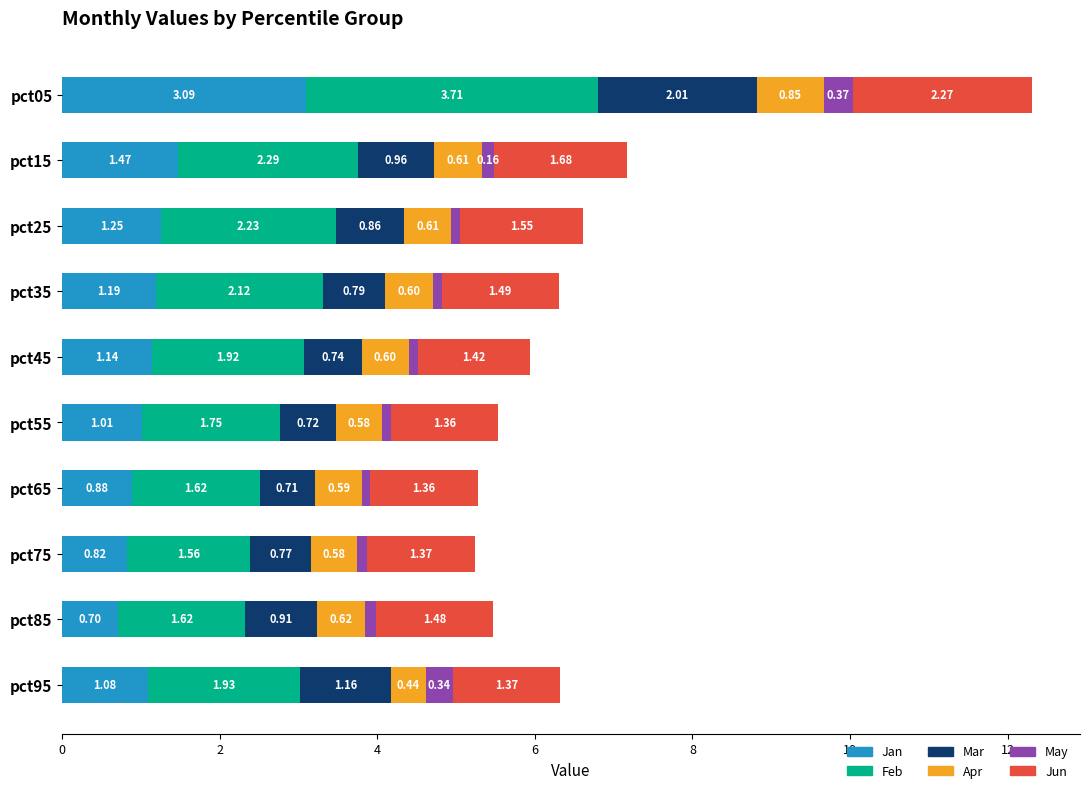

At which category is the sum across all series the highest?

pct05